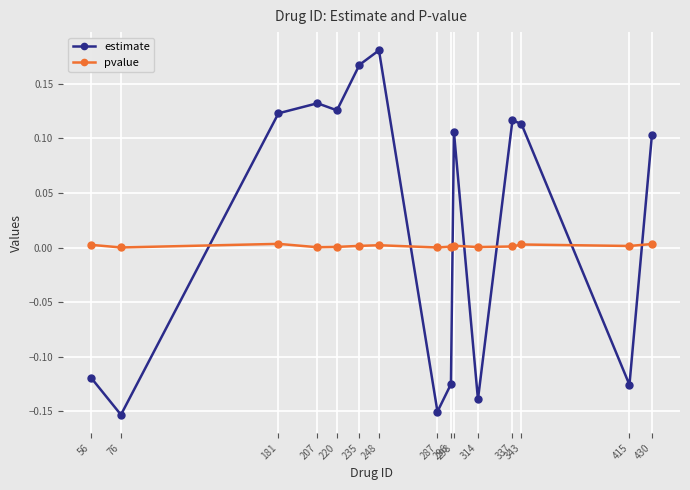

Is the value of pvalue at 181 greater than the value of estimate at 248?

No